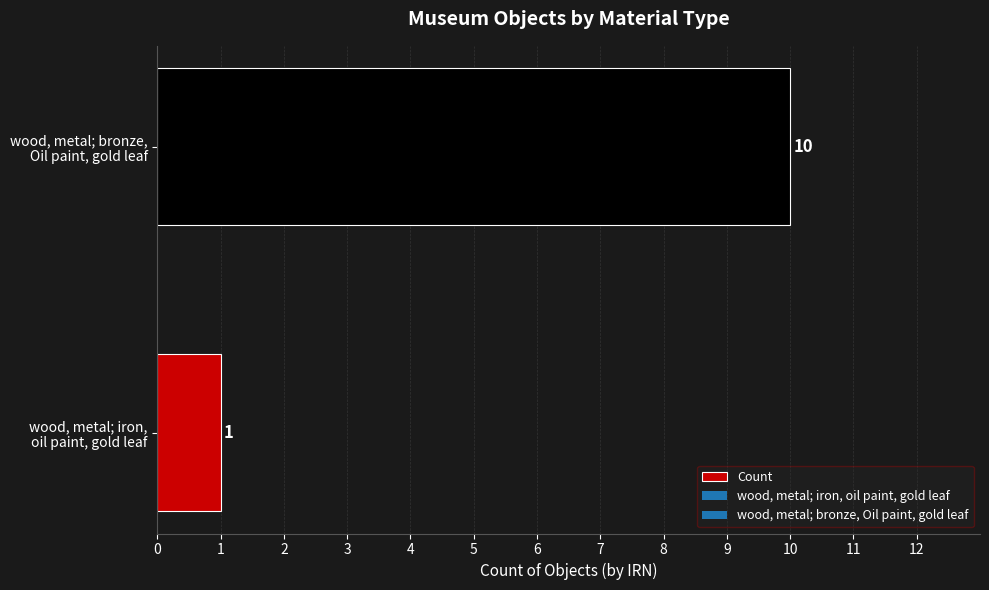

What is the greatest value displayed?

10